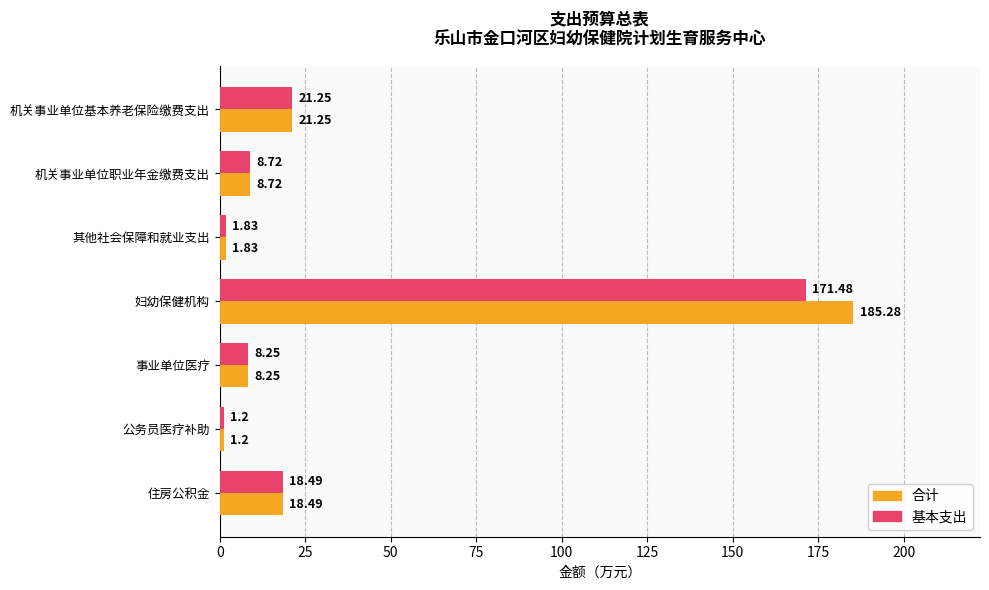

Which series has the largest range (max minus min)?

合计